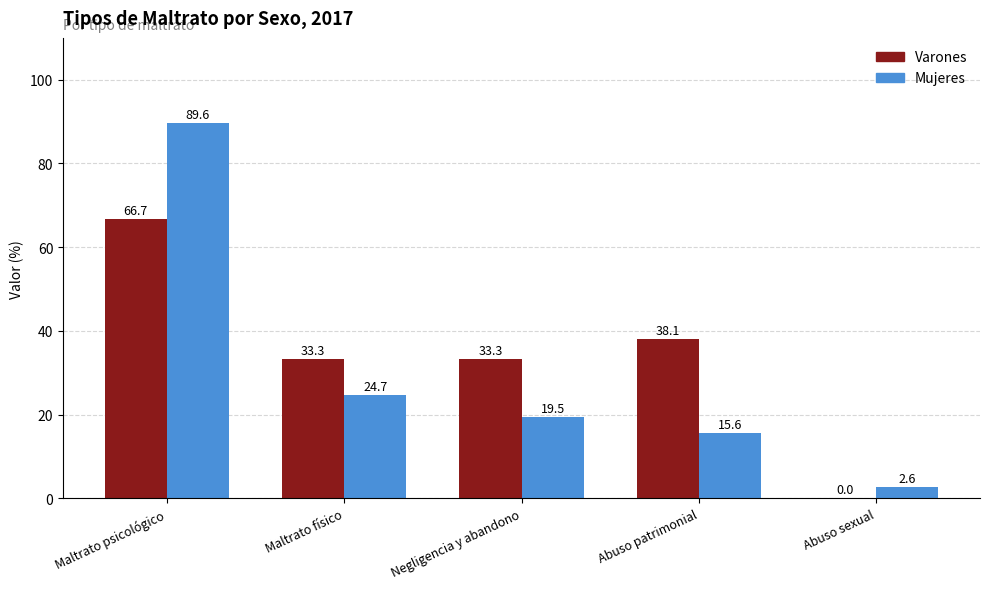

What is the sum of the Mujeres values at Negligencia y abandono and Abuso sexual?

22.1